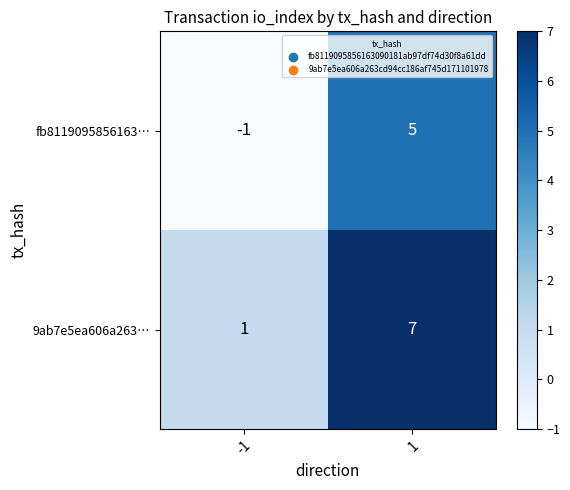

What is the approximate value of 9ab7e5ea606a263… at 1?

7